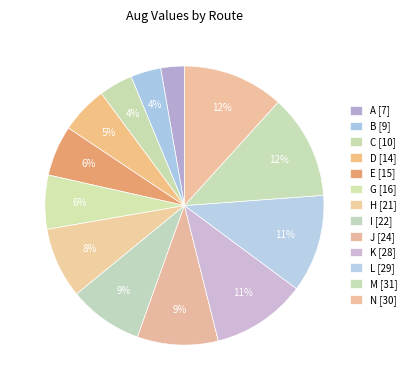

Does L account for over 50% of the chart?

No